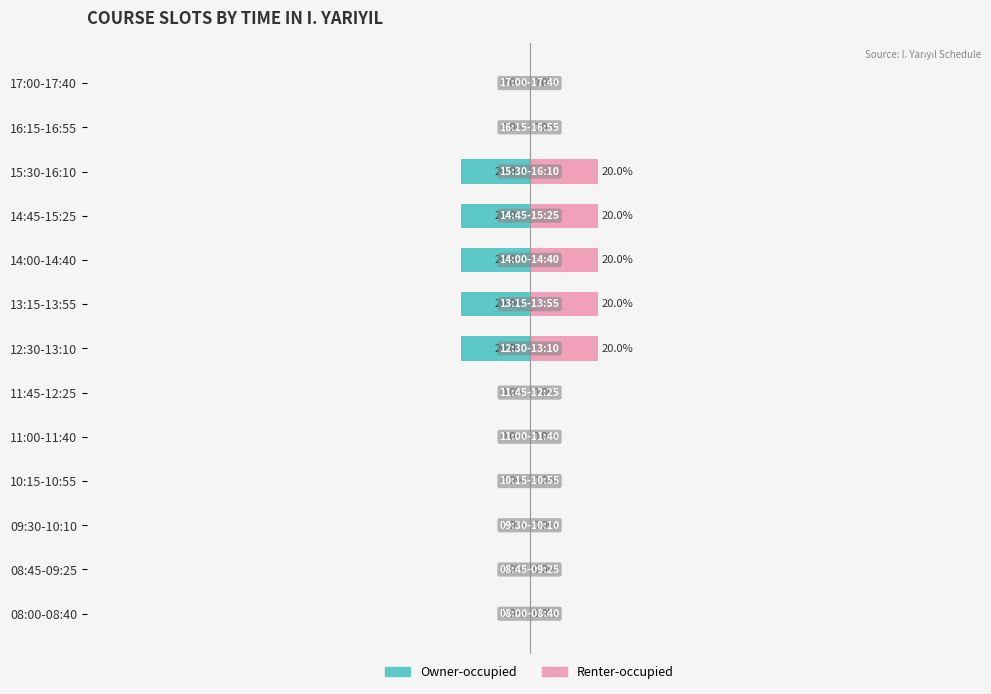

How many values in Renter-occupied are above zero?

5